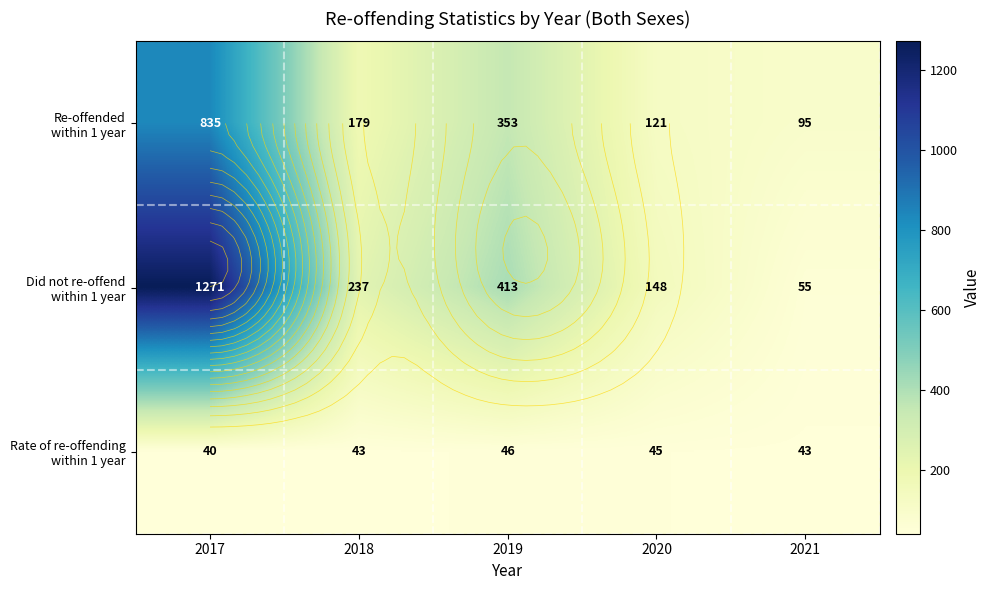

What is the maximum value shown in the chart?

1271